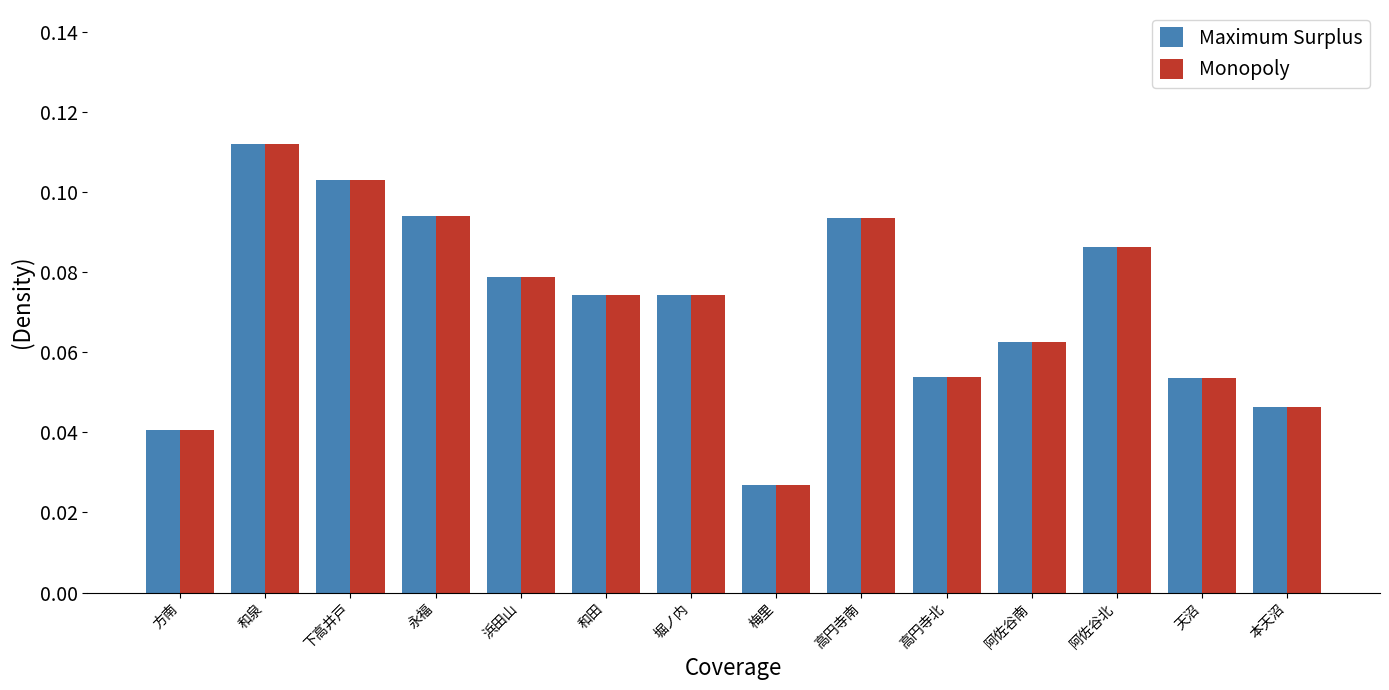

Is the value of Maximum Surplus at 高円寺南 greater than the value of Monopoly at 梅里?

Yes